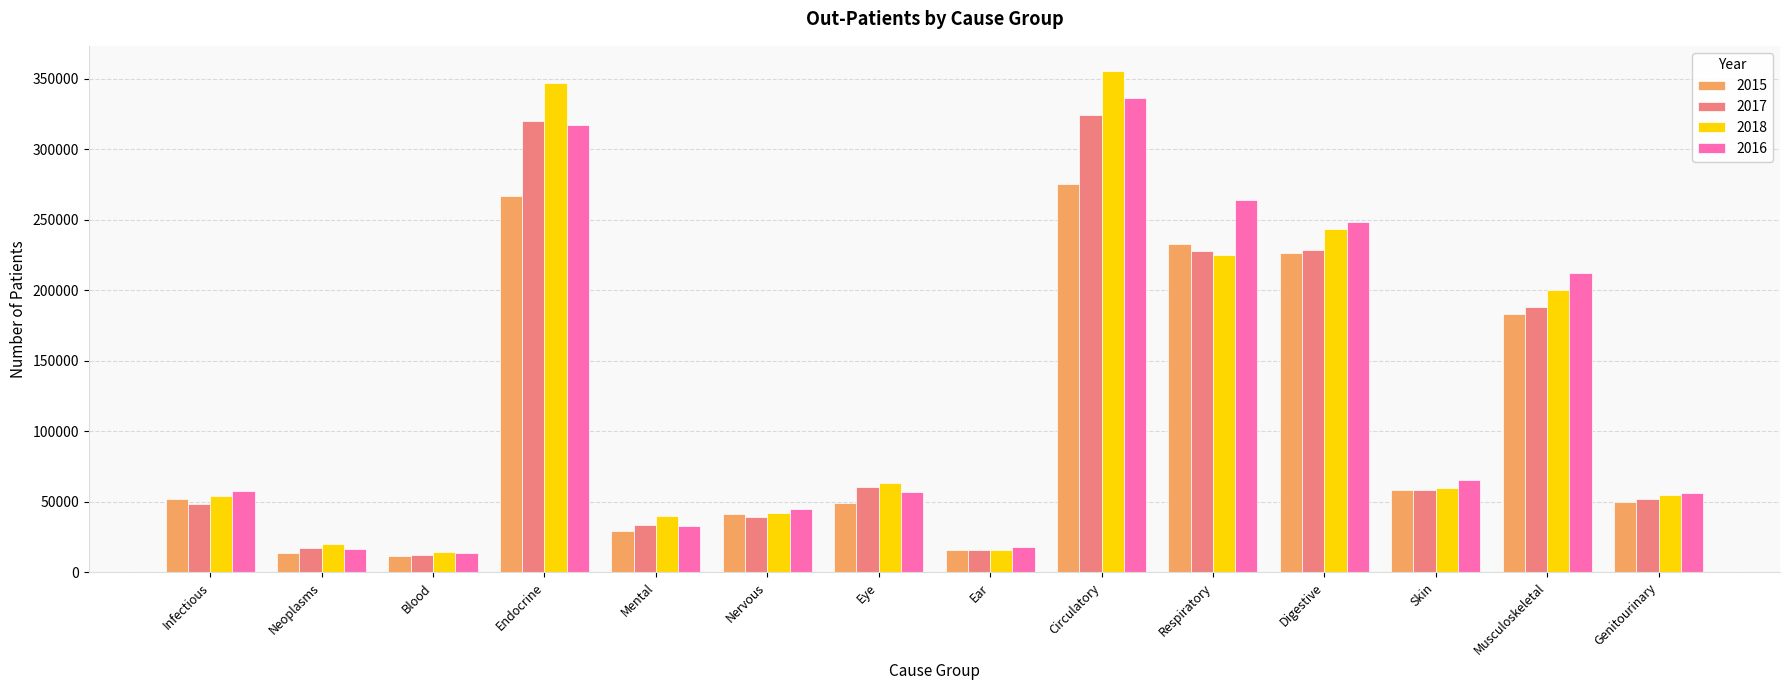

At which category is the sum across all series the highest?

Circulatory